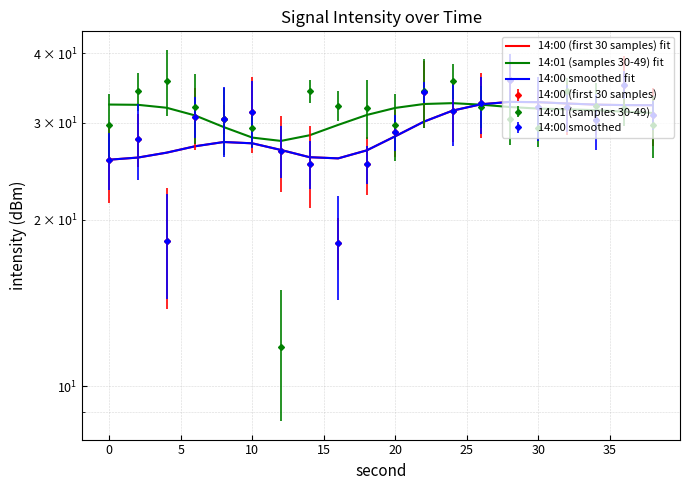

Is it true that 14:01 (samples 30-49) fit equals 50.5 at 19?

False